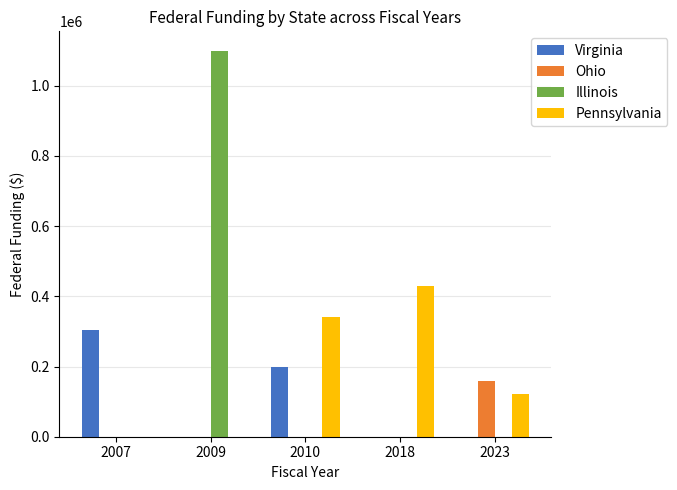

Are the bars grouped side by side (vs. stacked)?

Yes